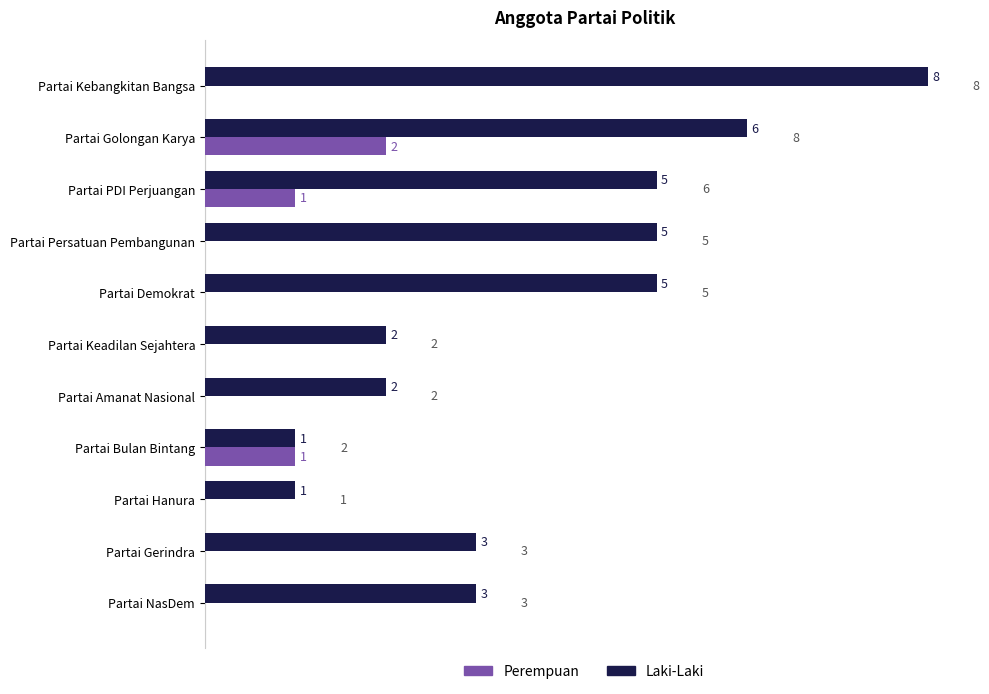

What value does the Laki-Laki series have at Partai PDI Perjuangan?

5